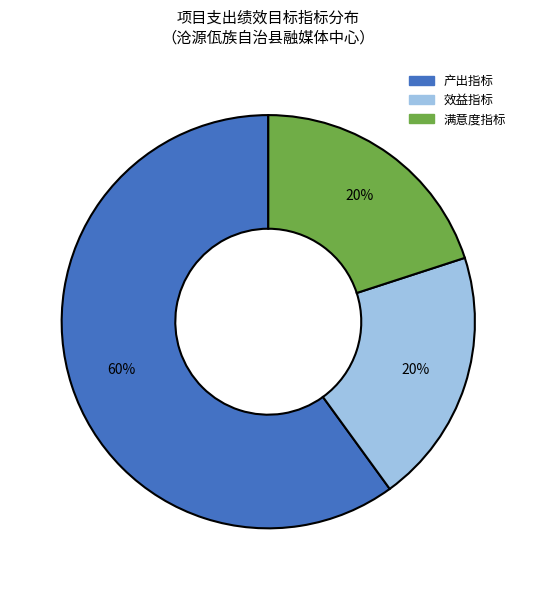

To the nearest percent, what portion does 效益指标 represent?

20%